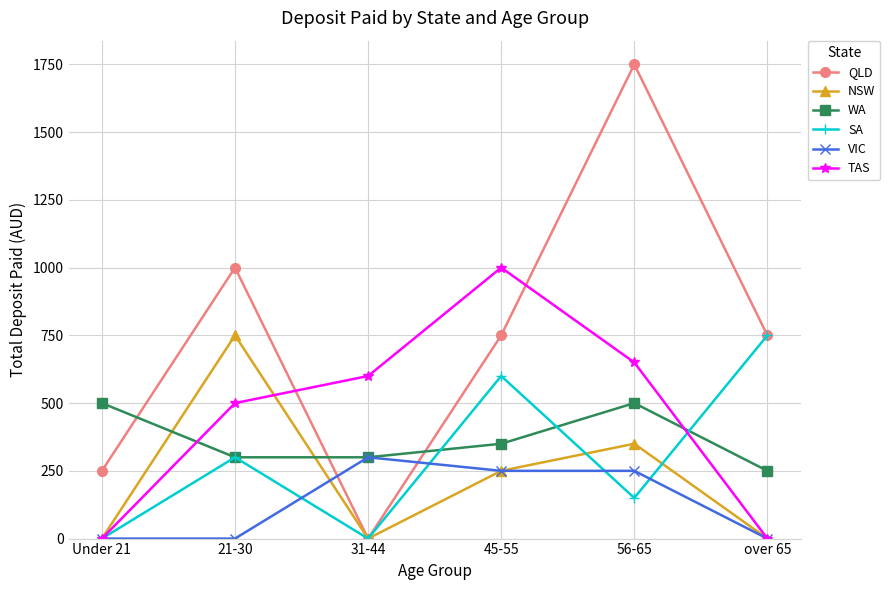

What is the difference between the maximum and second lowest values in the WA series?

200